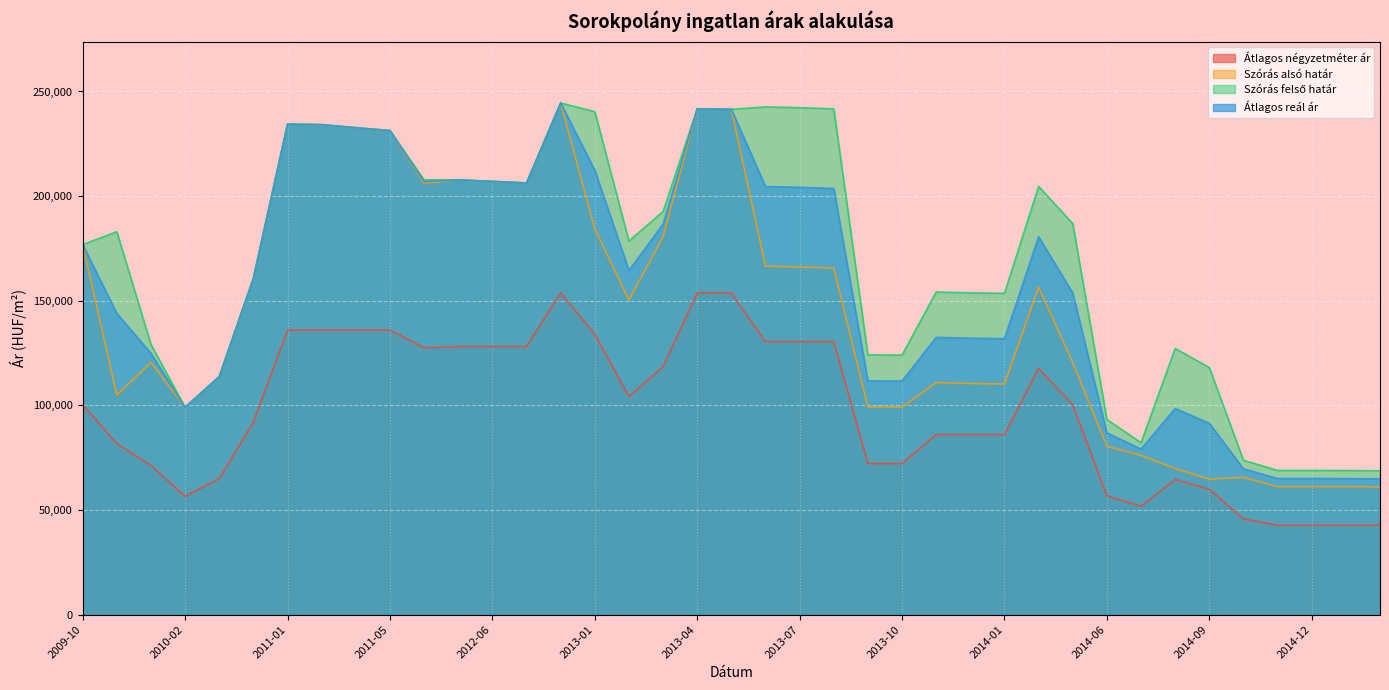

What is the value of the Szórás felső határ point at the 8th from the left?

234145